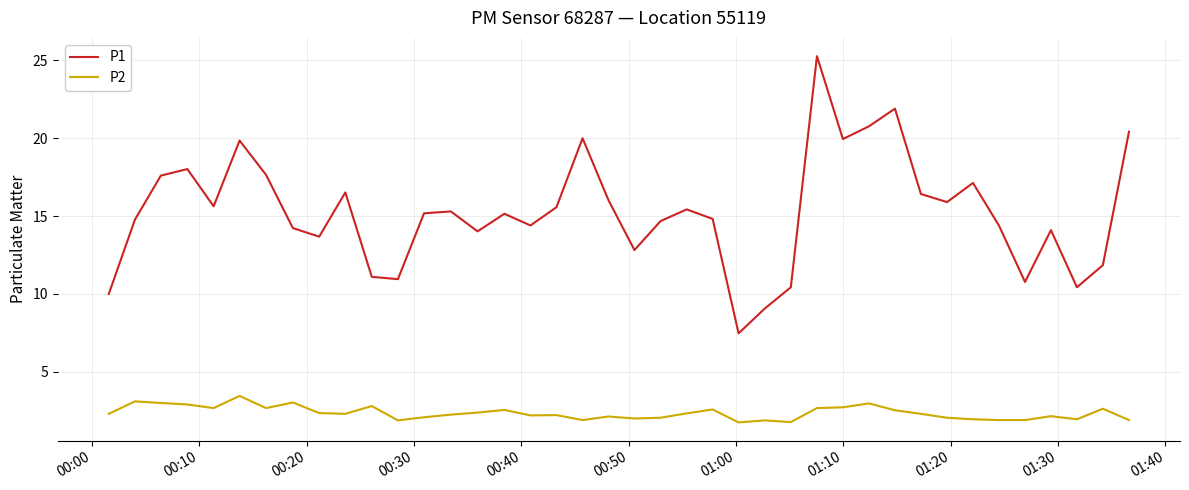

Which series has the largest total across all categories?

P1